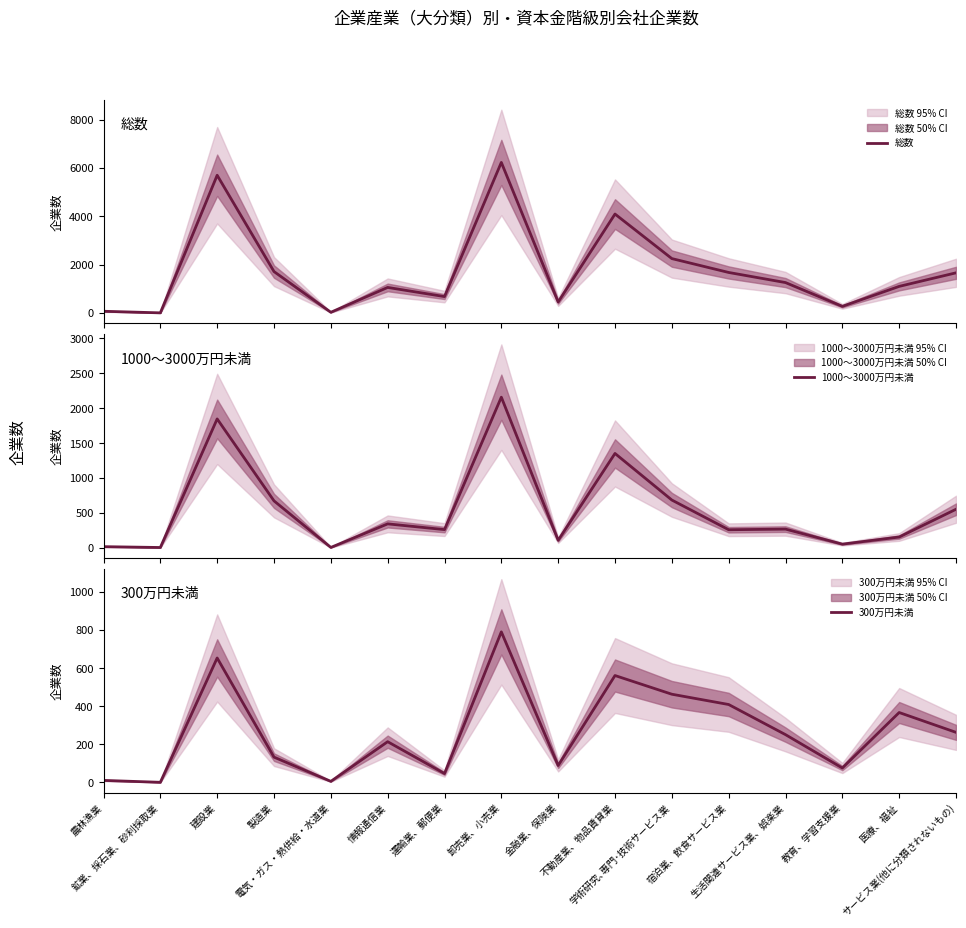

What is the average value of the 1000～3000万円未満 series?

547